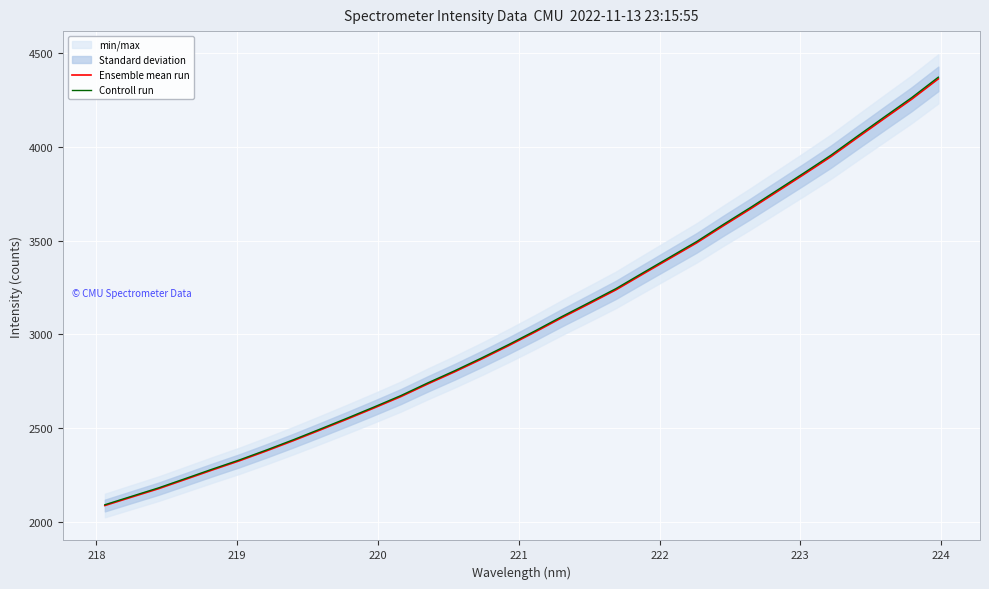

What is the minimum value for Controll run?

2093.8